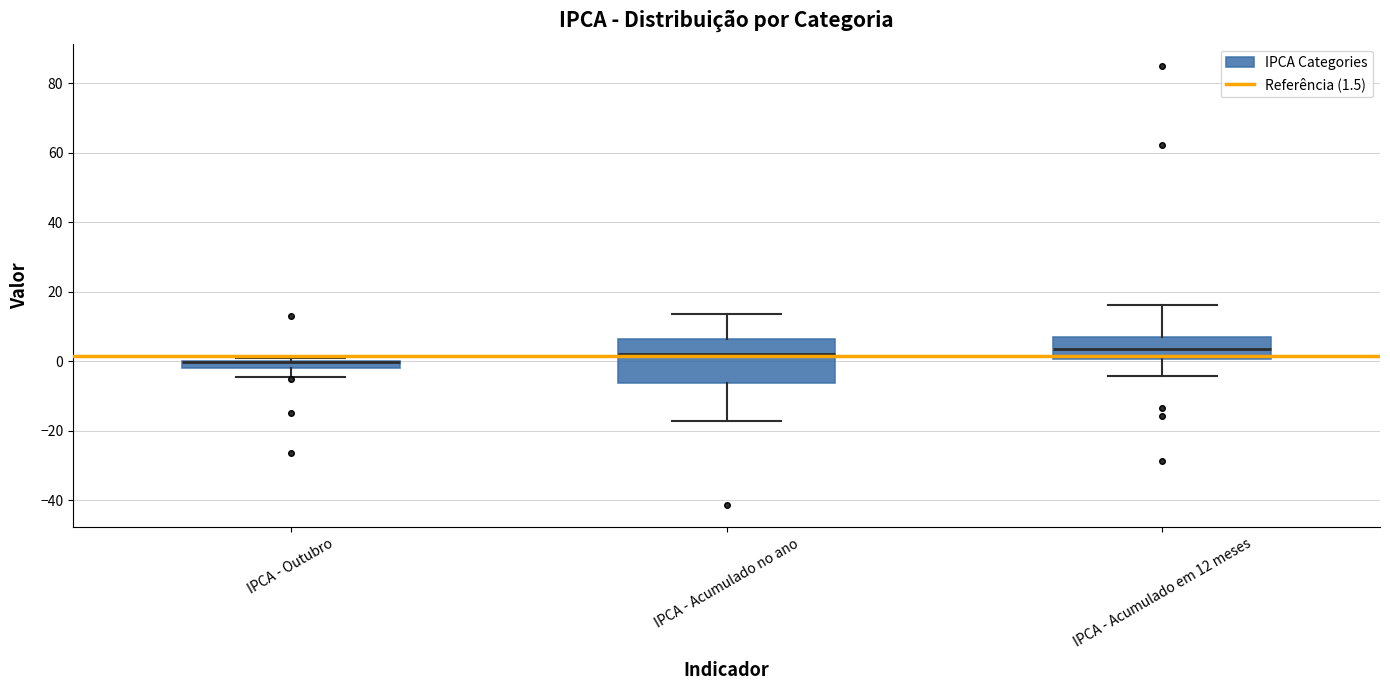

Where is the upper edge of the box for IPCA - Outubro on the y-axis? The values are not printed on the chart, so give them approximately, as read against the axis.

0